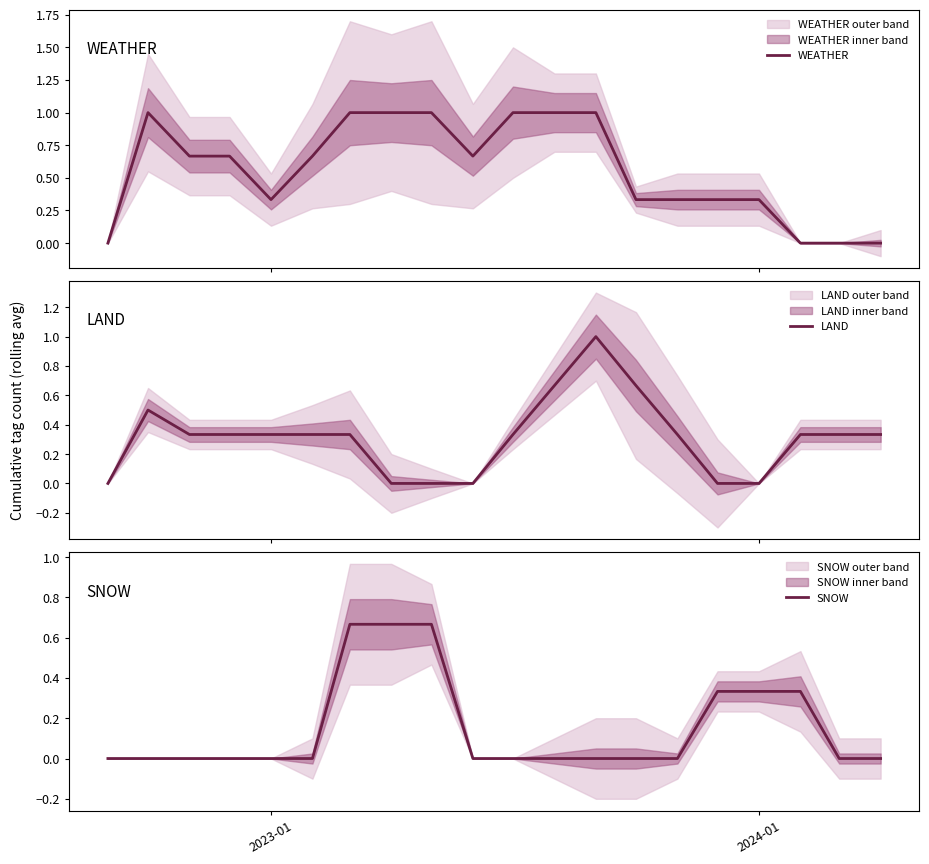

What is the maximum value for WEATHER?

1.0